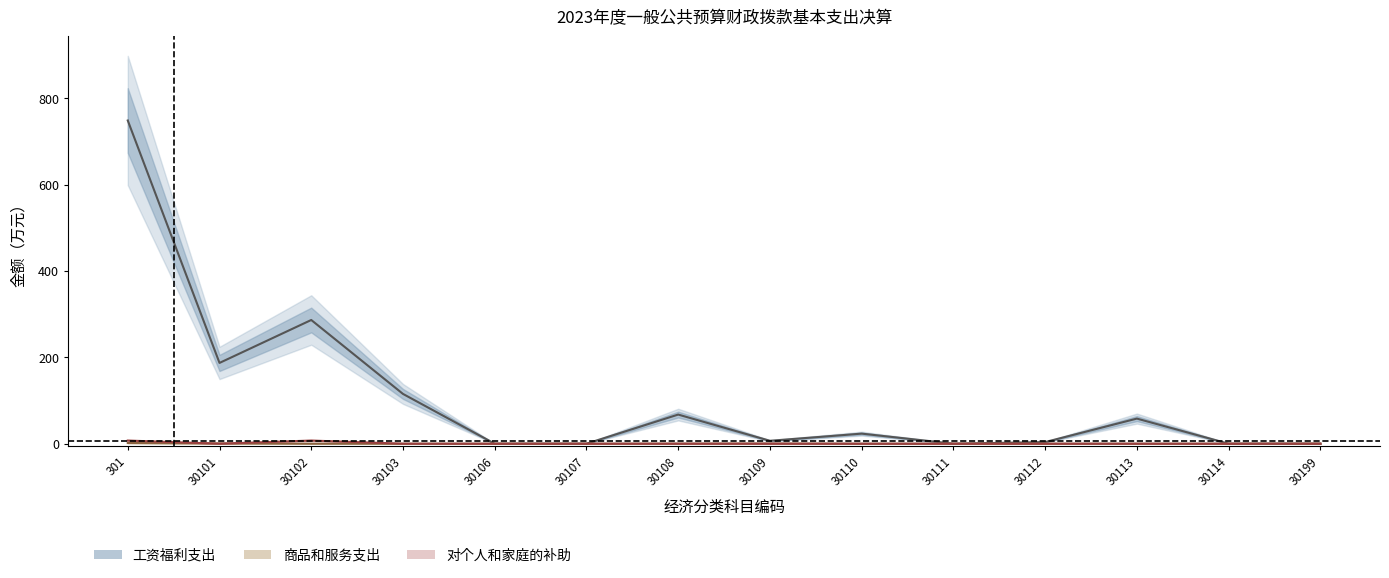

At which category does 工资福利支出 reach its first local valley?

30101